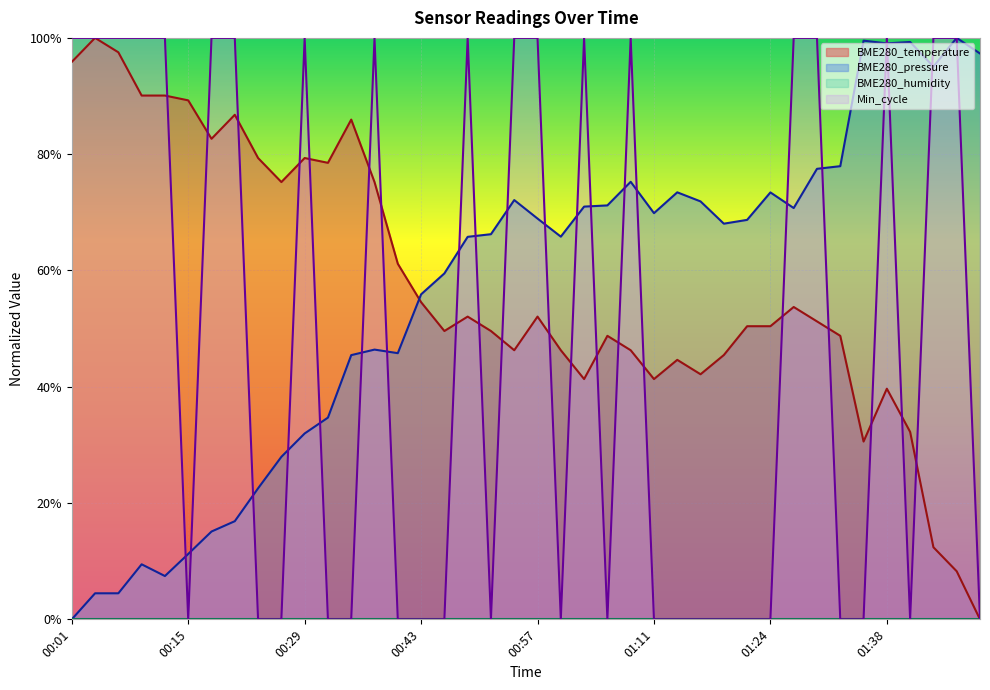

What is the label of the 31st point from the left?

01:24